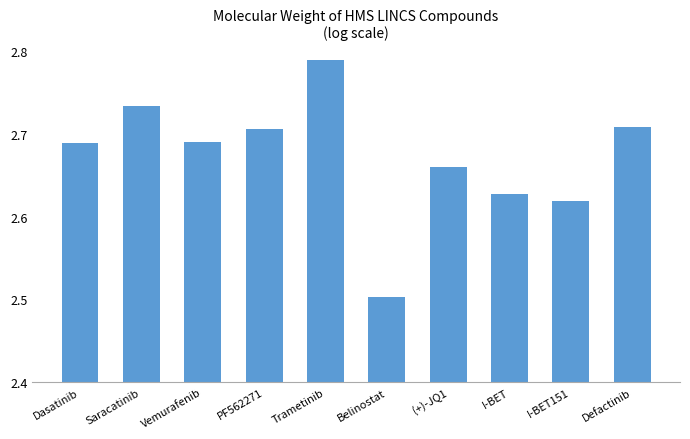

At which label is the value closest to 2?

Belinostat